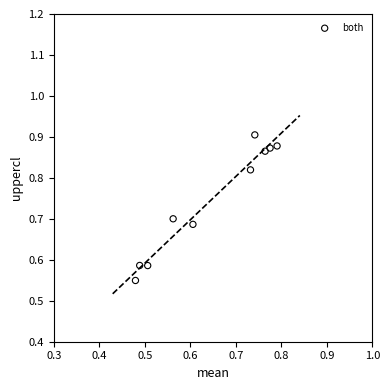

What is the range of X values (max minus min)?

0.3